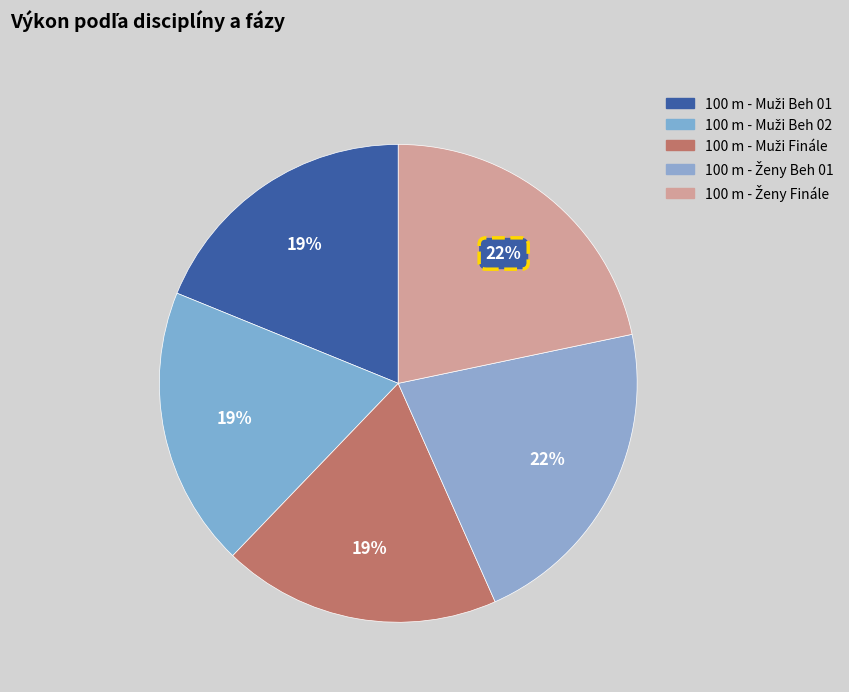

How many slices are in this pie chart?

5